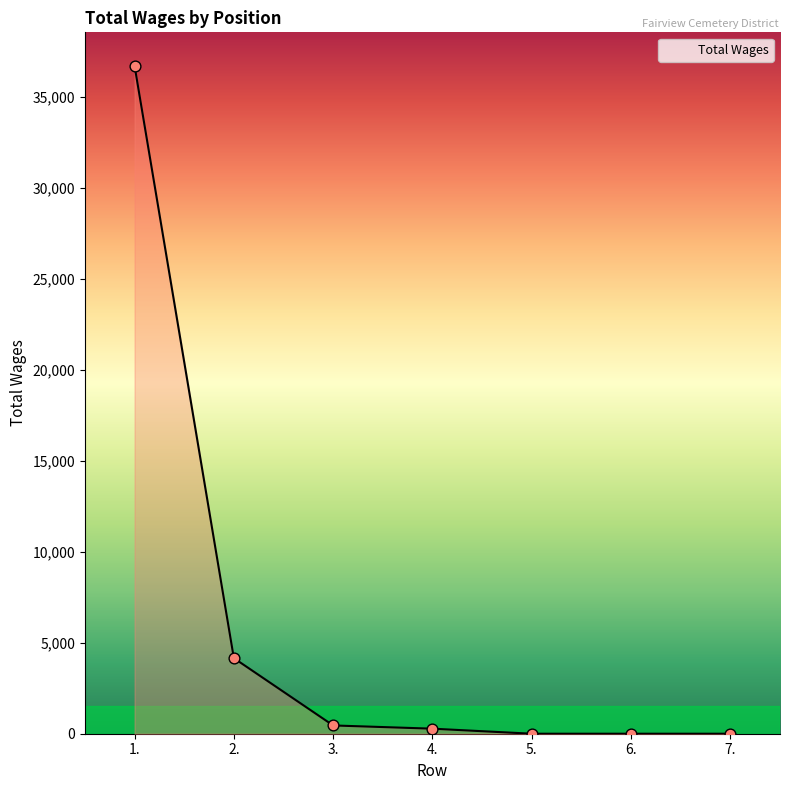

What is the change in value from 2. to 5.?

-4154